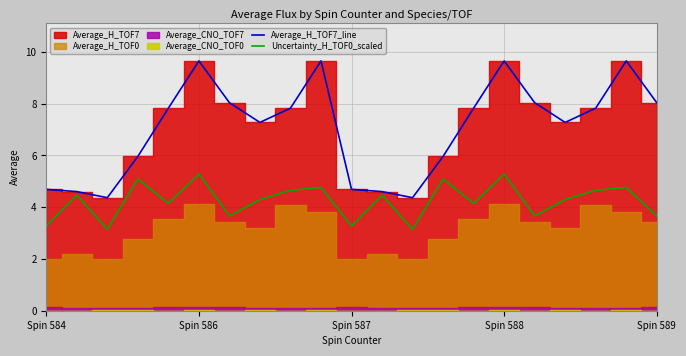

True or false: Average_H_TOF7_line and Uncertainty_H_TOF0_scaled cross at least once.

False